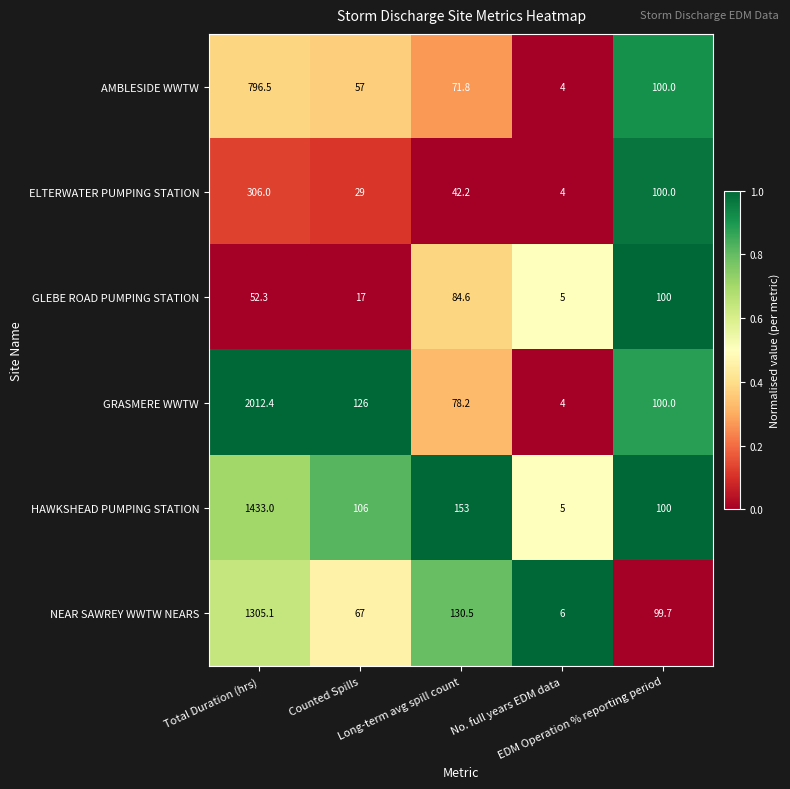

Which series has the widest spread of values?

GRASMERE WWTW